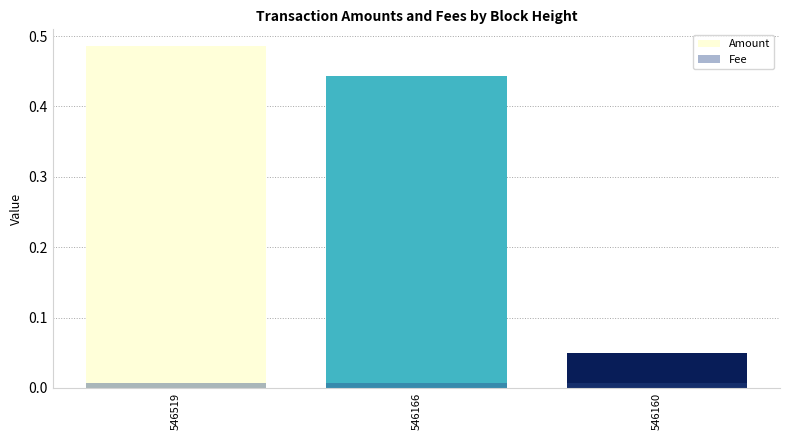

What is the difference between the highest and lowest values at 546166?

0.4